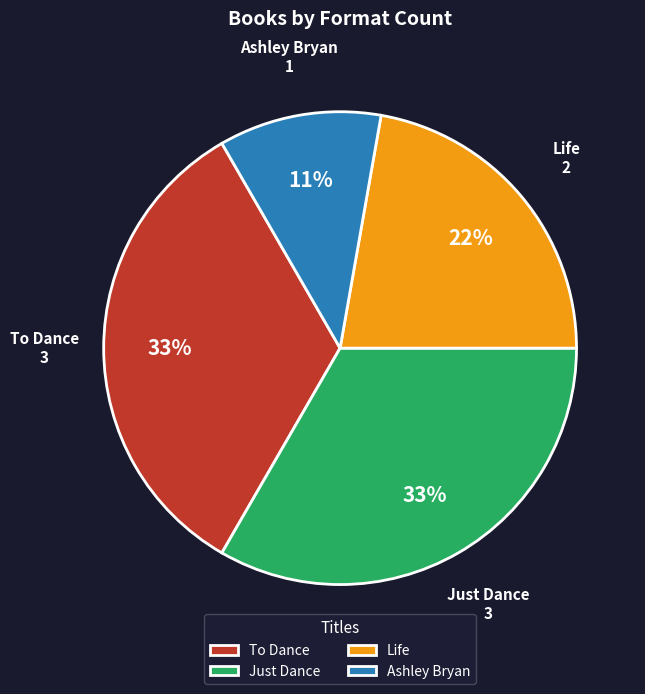

What percentage is the Life slice, to the nearest percent?

22%